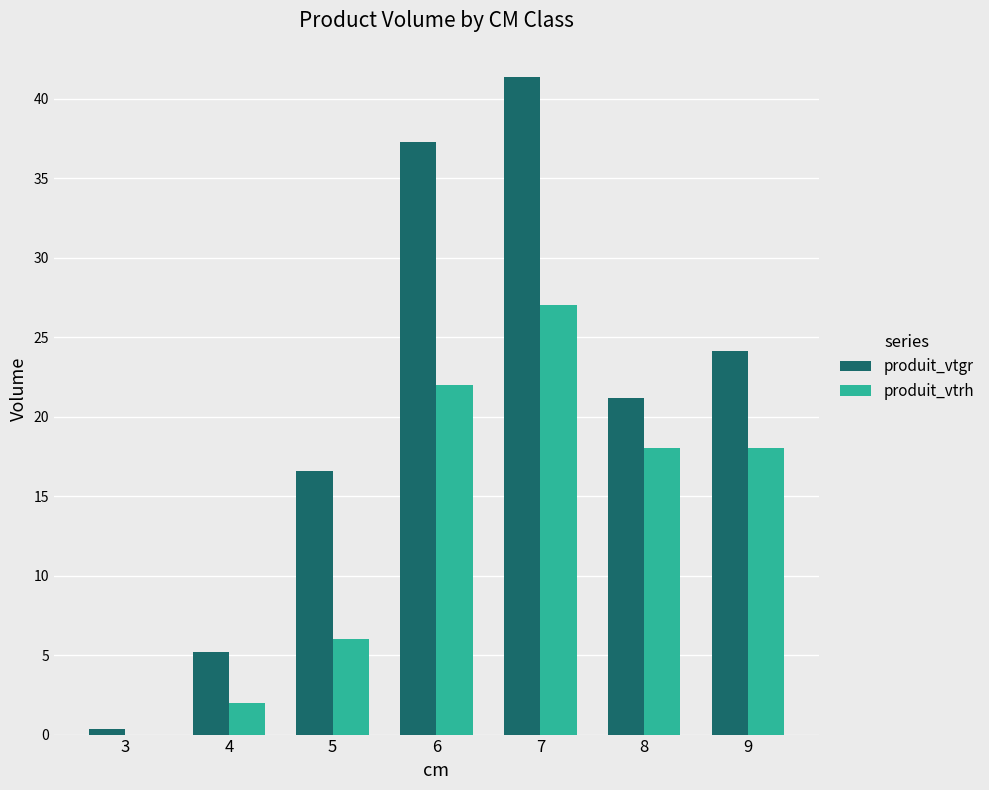

At which category is the sum across all series the highest?

7